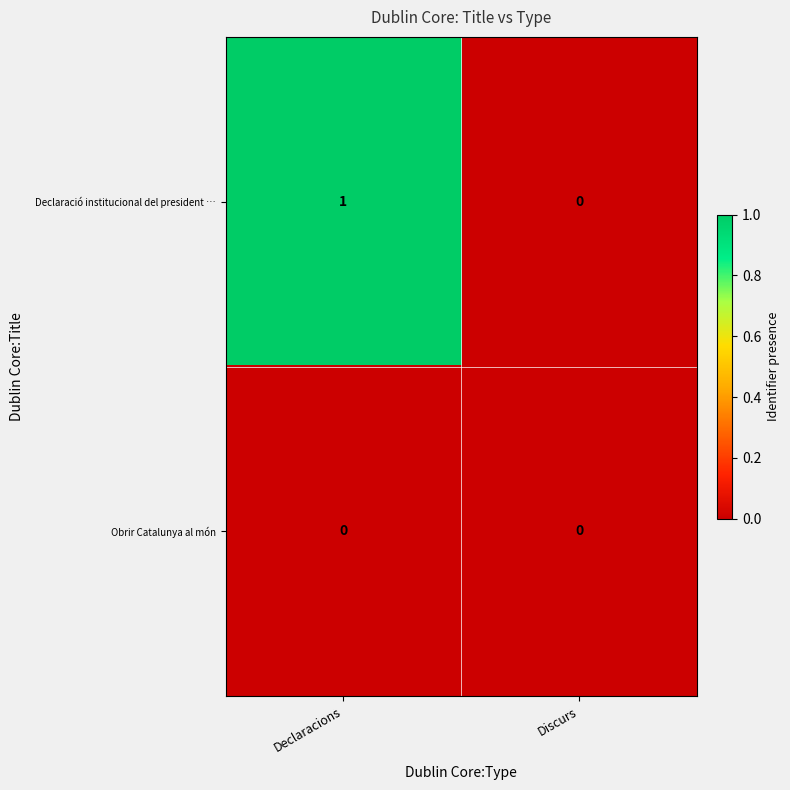

Which series has the widest spread of values?

Declaració institucional del president …